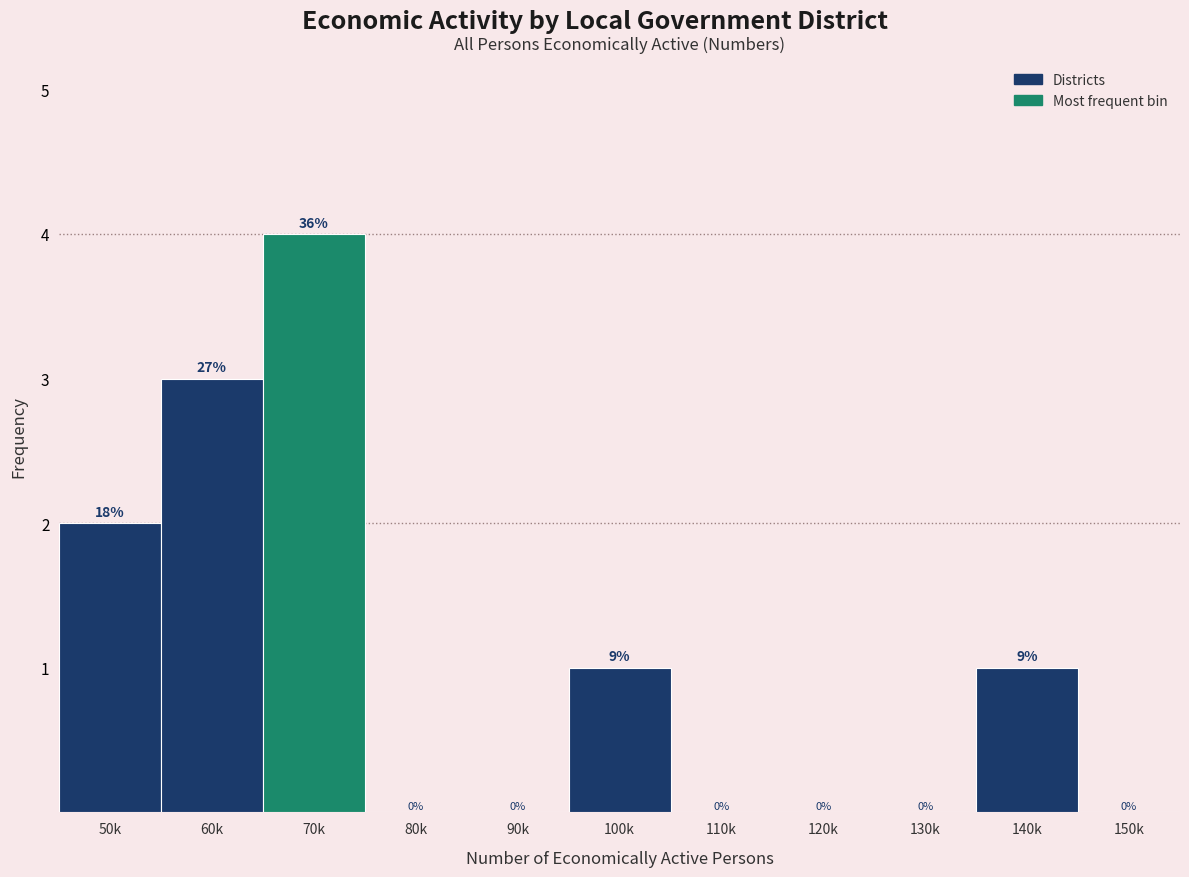

Reading left to right, list all the values displayed in this chart.

50k=2	60k=3	70k=4	80k=0	90k=0	100k=1	110k=0	120k=0	130k=0	140k=1	150k=0